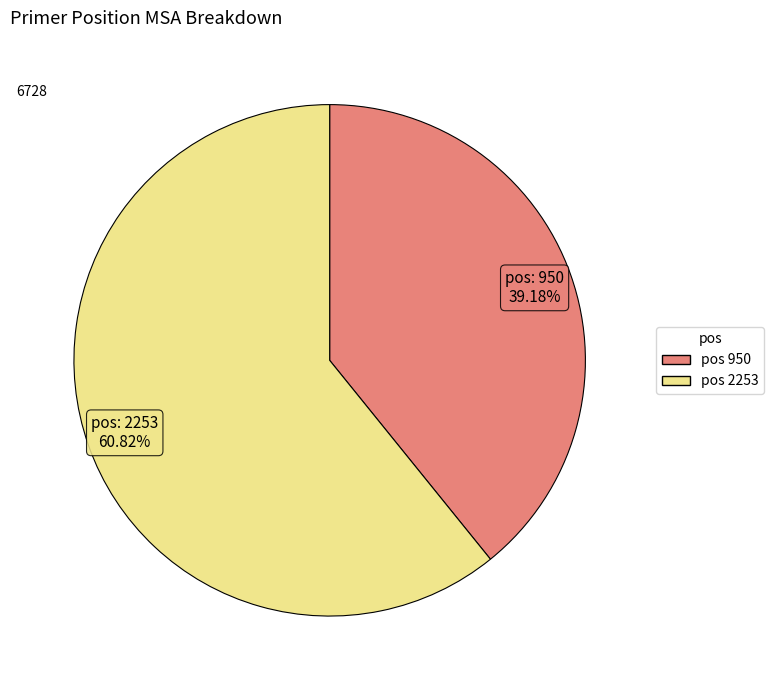

Does any single category account for the majority?

Yes